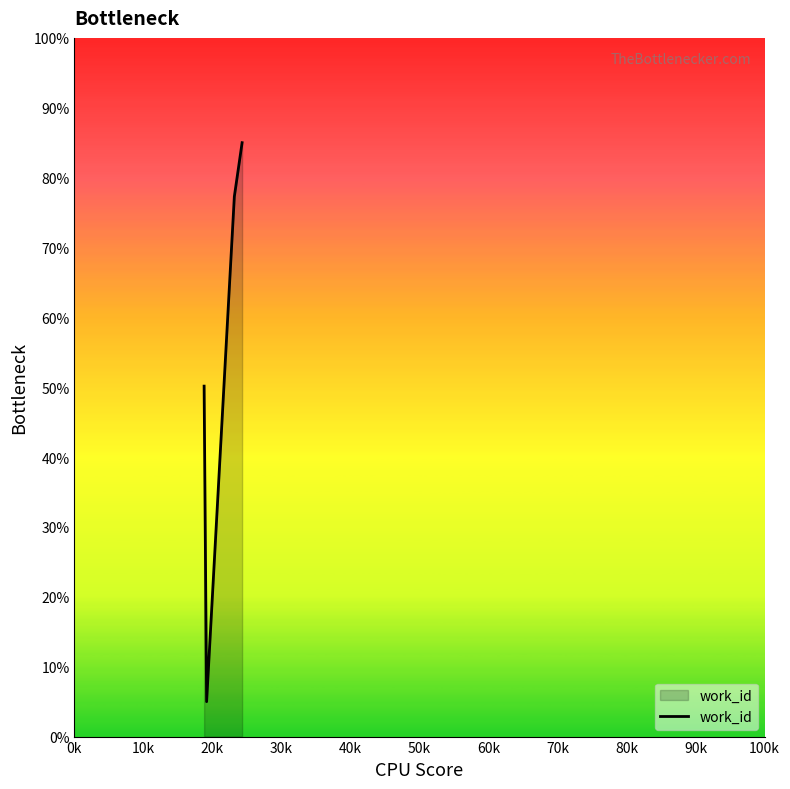

What is the minimum value shown in the chart?

5.0